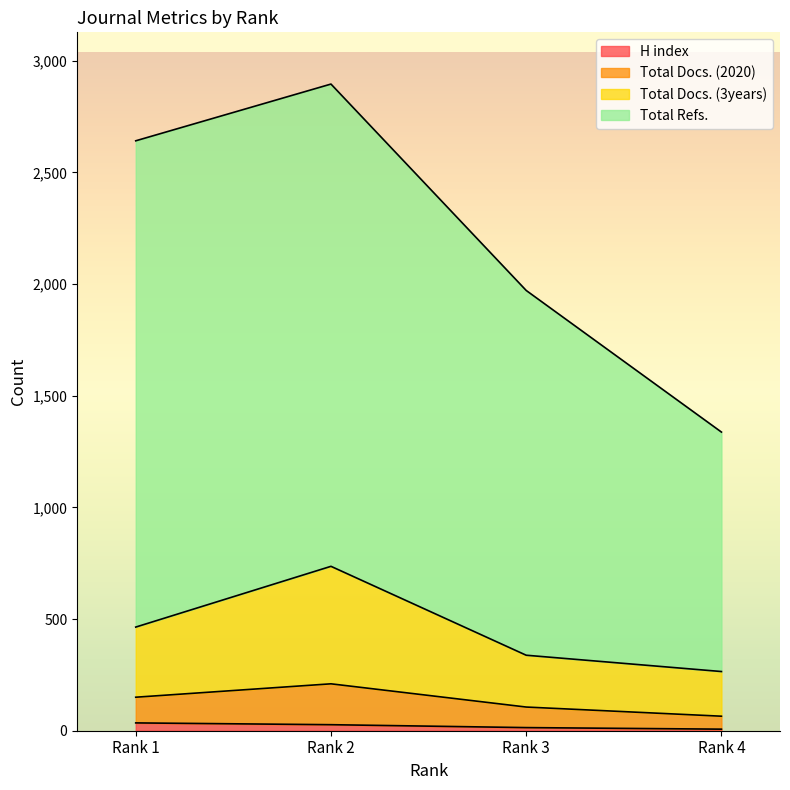

Which series changed the most between Rank 2 and Rank 3?

Total Refs.